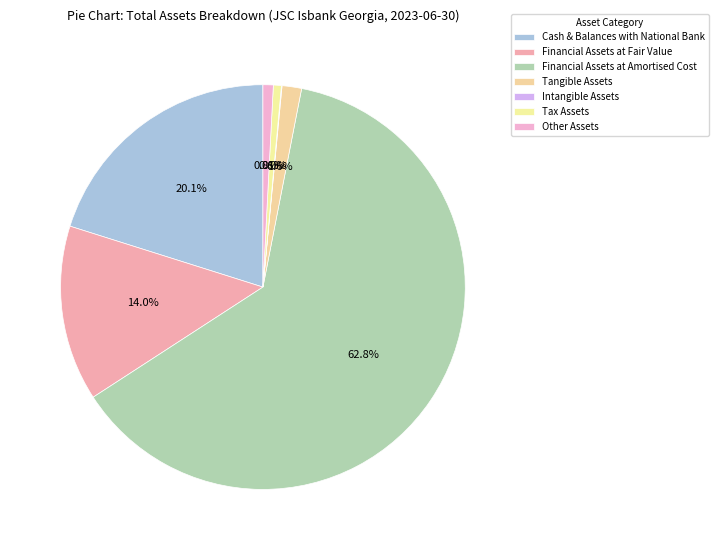

Is there a majority slice in this chart?

Yes